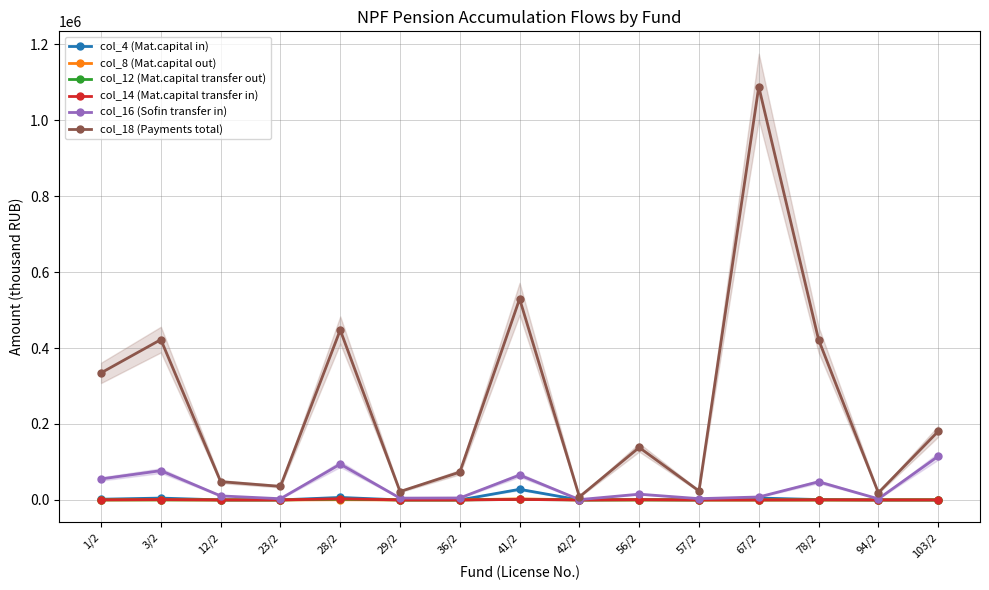

What is the difference between the highest and lowest values at 56/2?

138161.3